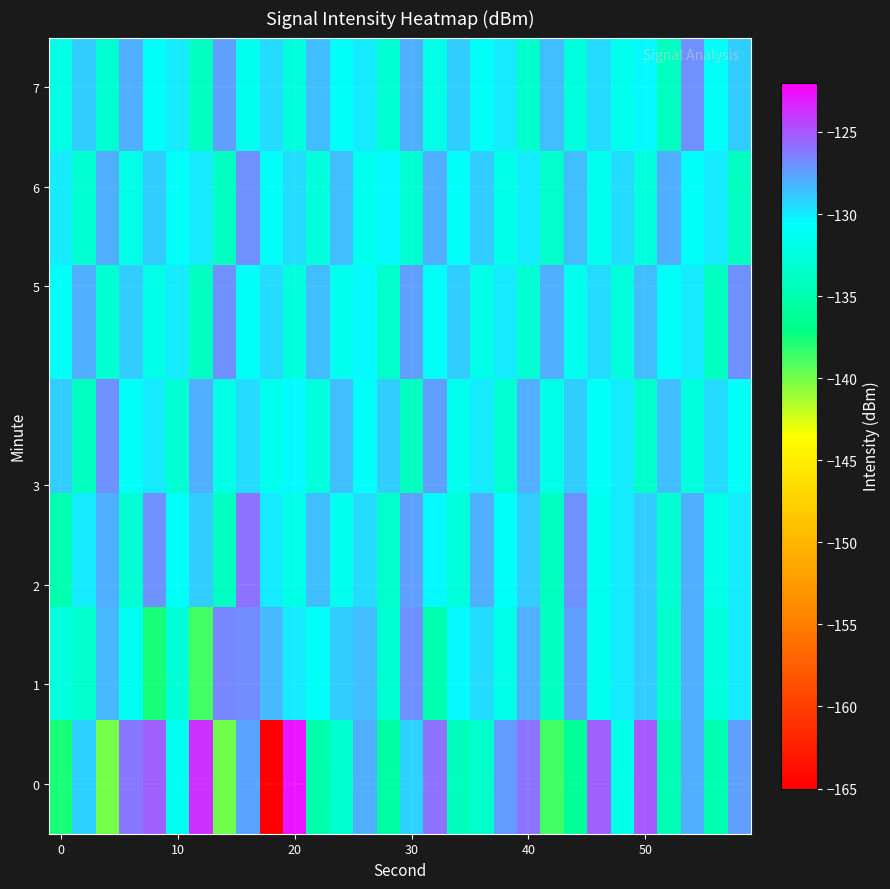

How many distinct data groups are displayed?

7